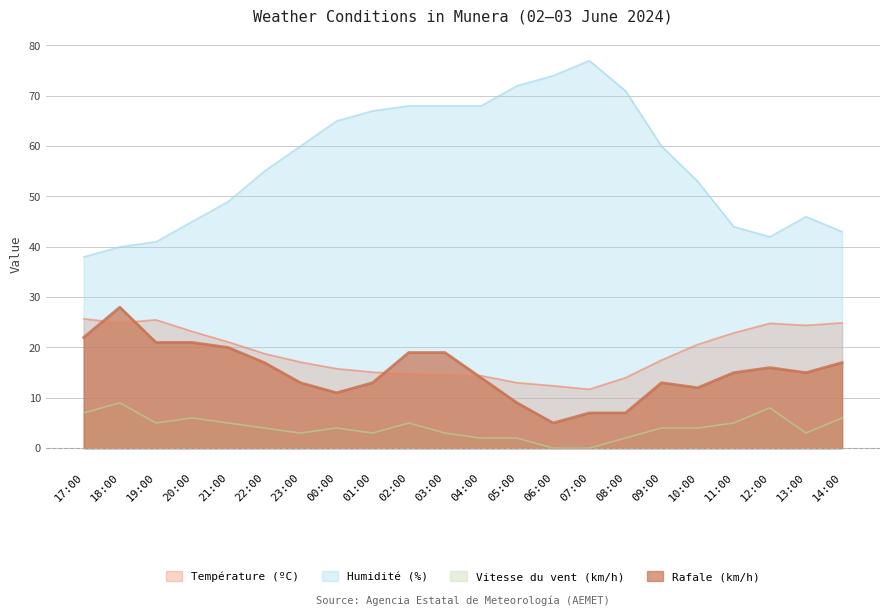

What is the label of the 19th point from the left?

11:00